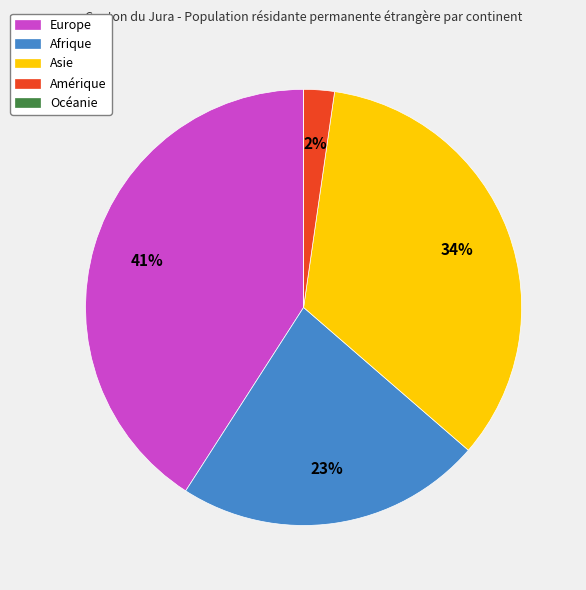

Approximately how many times larger is the value at Europe compared to Asie?

1.2